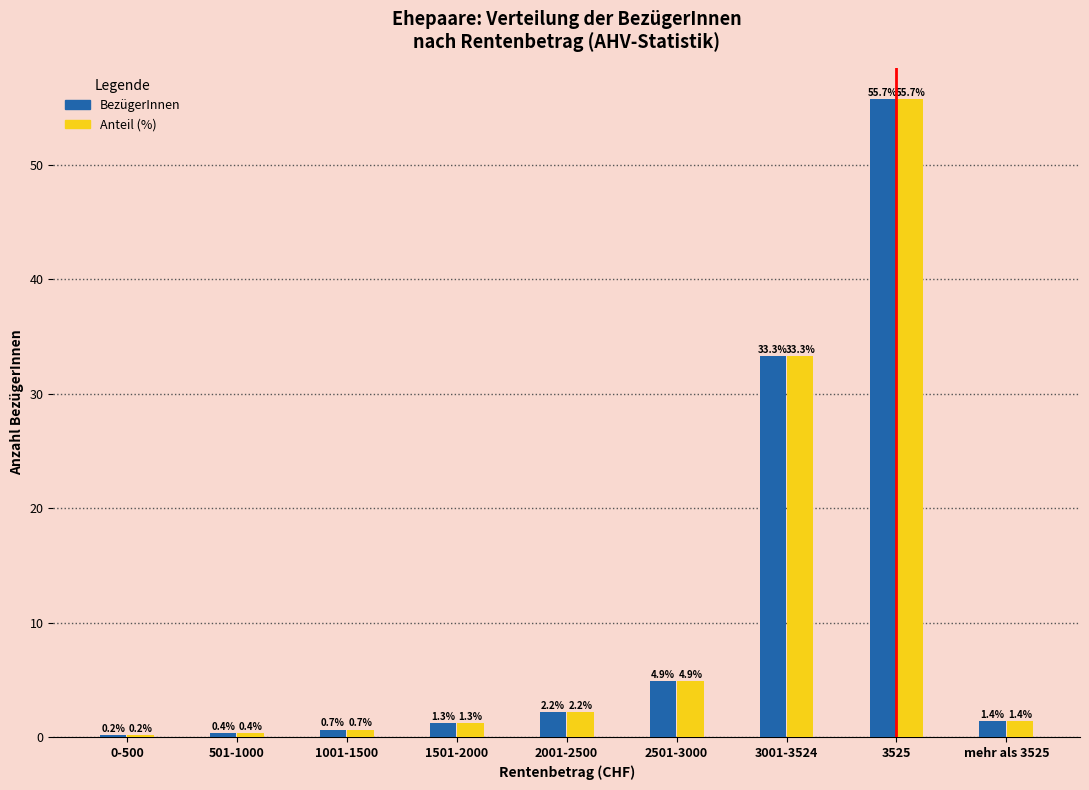

At which category is the sum across all series the highest?

3525